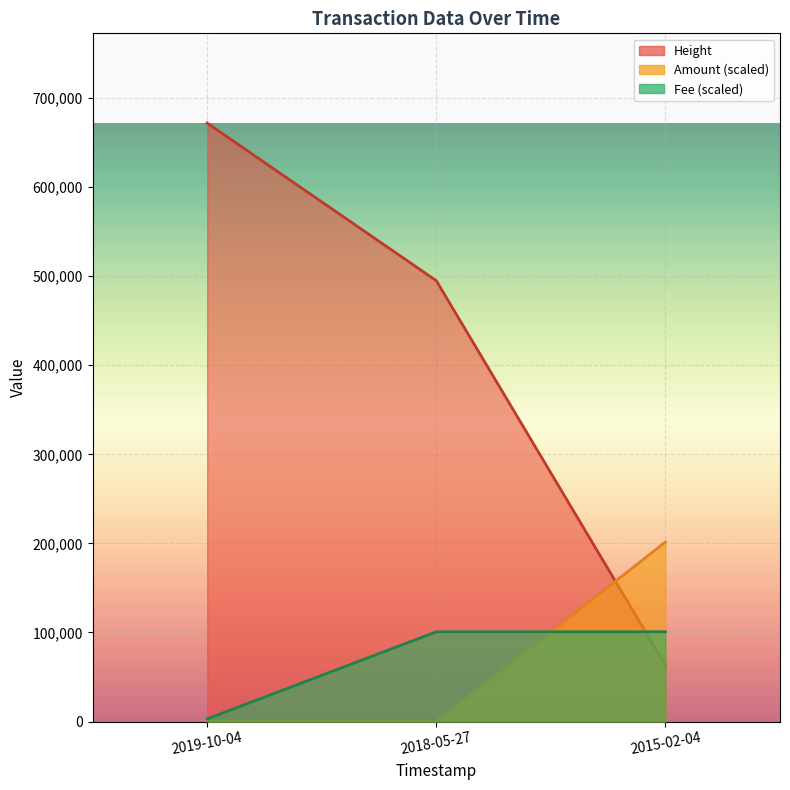

Which series has the largest range (max minus min)?

Height